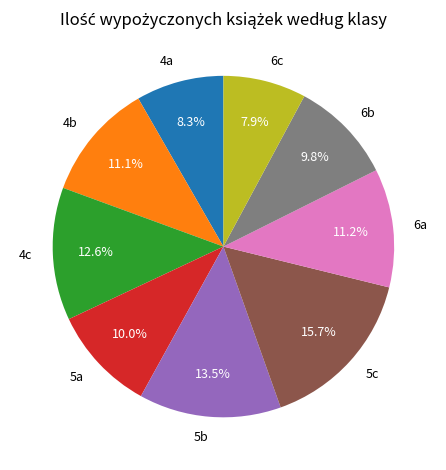

What is the largest slice in the pie chart?

5c